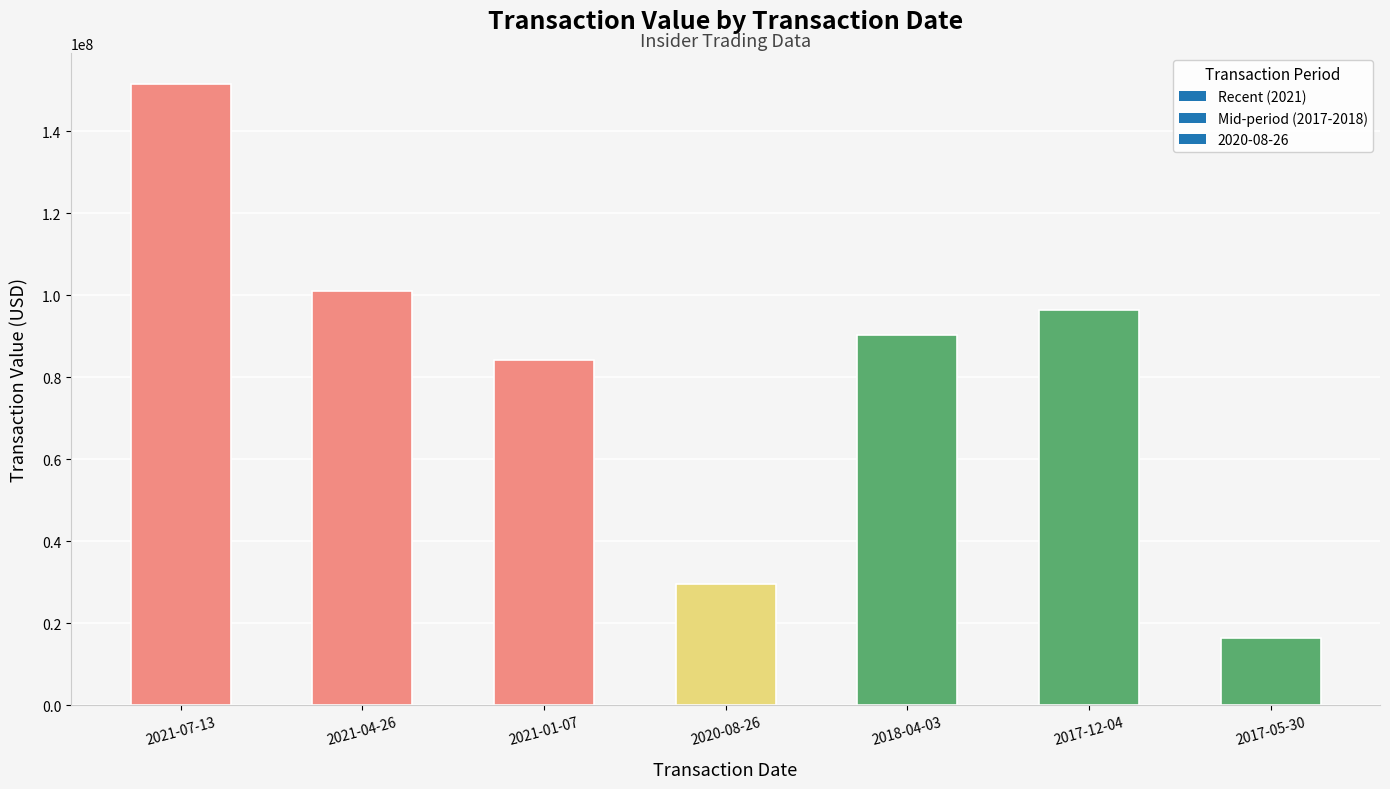

Reading right to left, transcribe all the data shown in this chart.

16500000	96300000	90400000	29707605	84227000	101000000	151500000